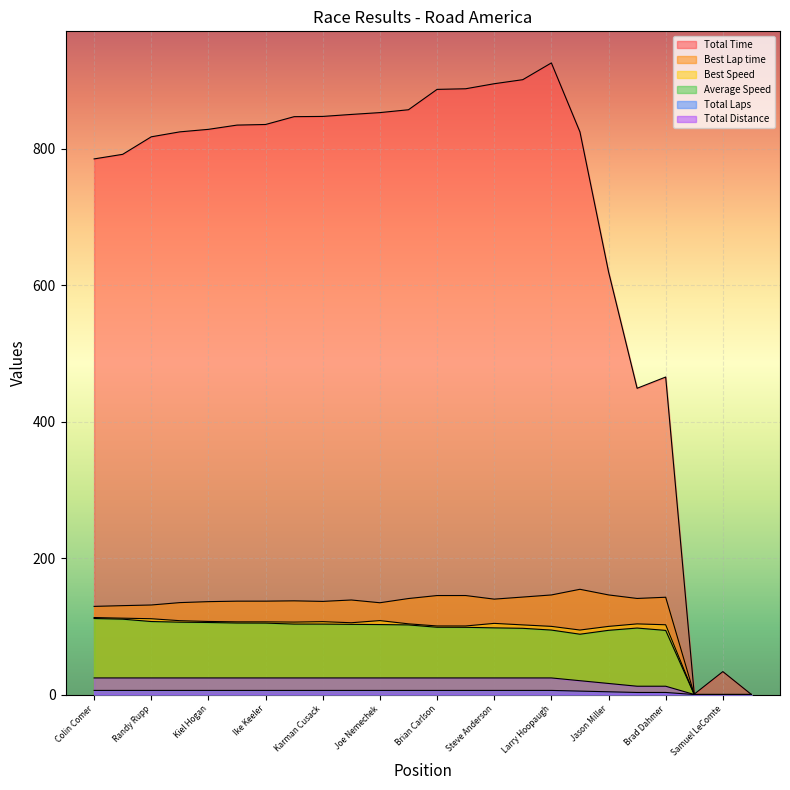

At which label does Total Laps reach its peak?

Colin Comer